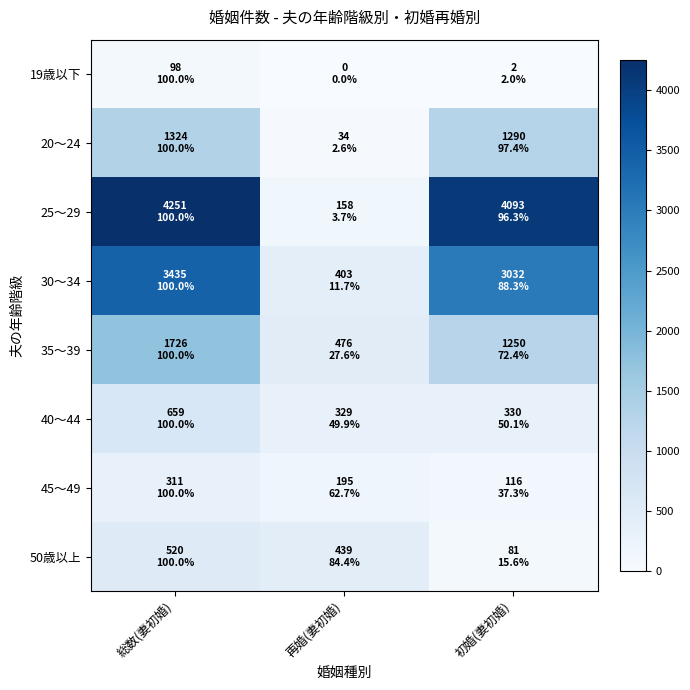

Which series has the widest spread of values?

25～29